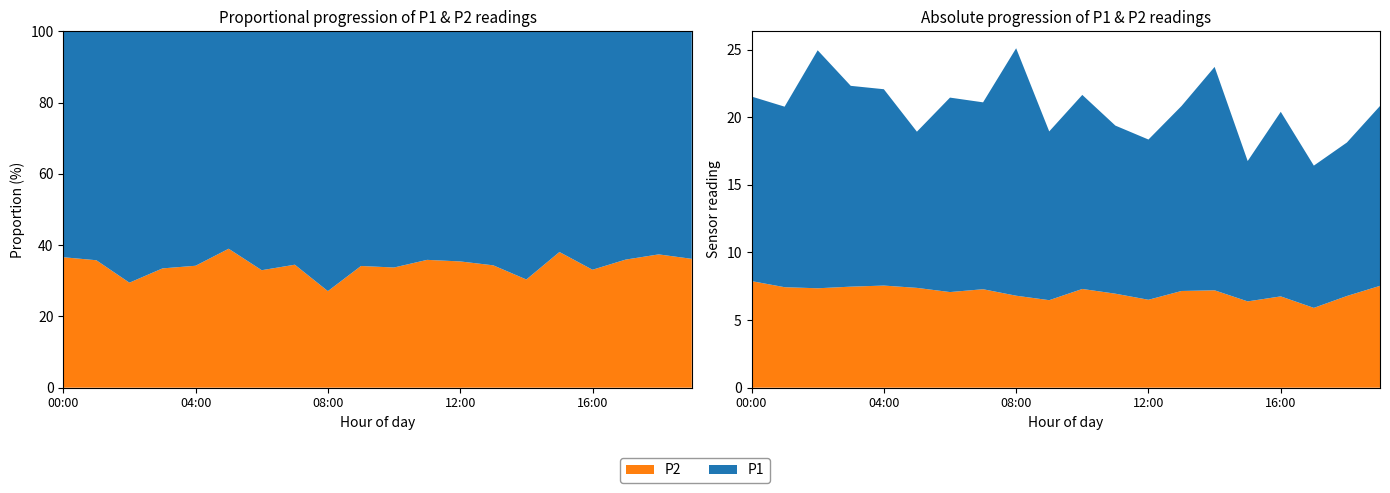

Reading left to right, extract all data points from this chart.

P1: 13.7	13.3	17.6	14.8	14.5	11.6	14.4	13.8	18.3	12.5	14.3	12.4	11.8	13.7	16.5	10.4	13.7	10.5	11.3	13.3
P2: 7.9	7.4	7.3	7.5	7.5	7.4	7.1	7.3	6.8	6.5	7.3	7.0	6.5	7.2	7.2	6.4	6.8	5.9	6.8	7.5